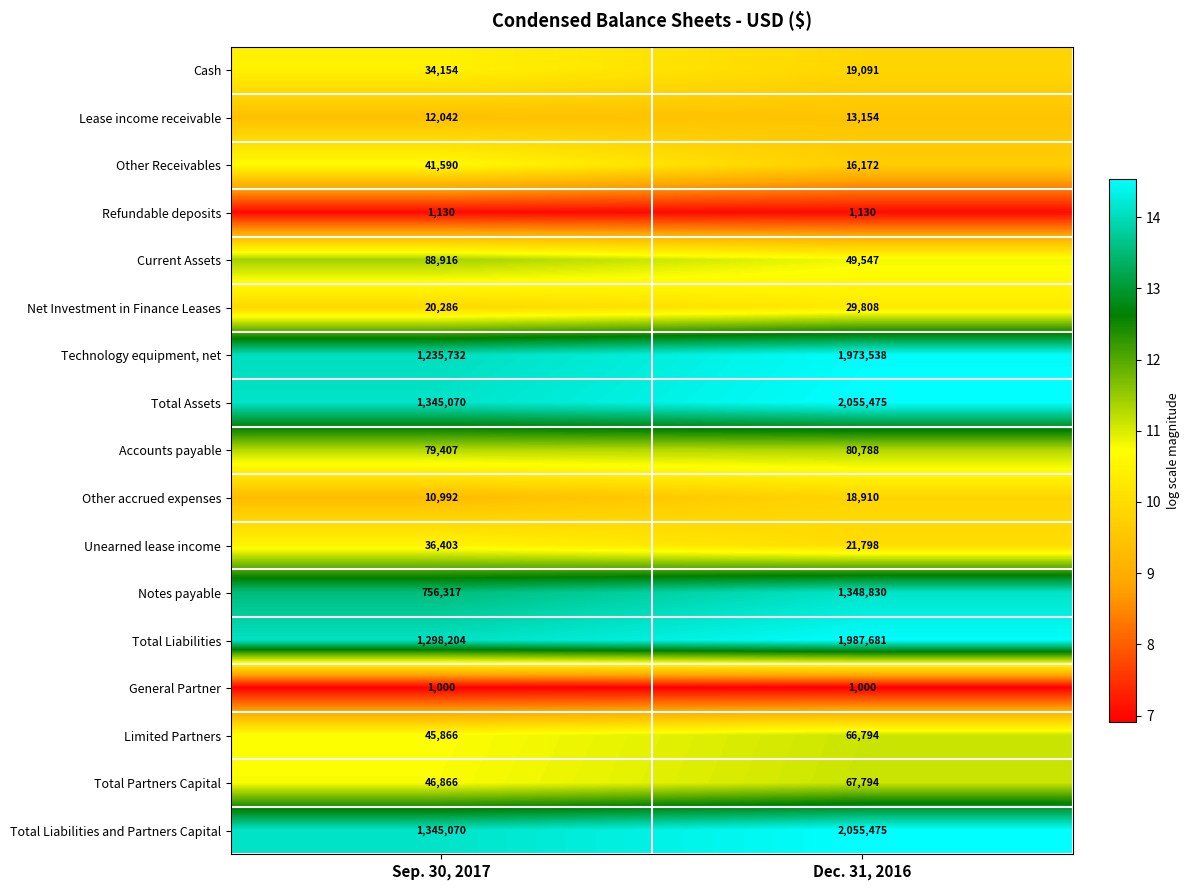

What is the maximum value shown in the chart?

2055475